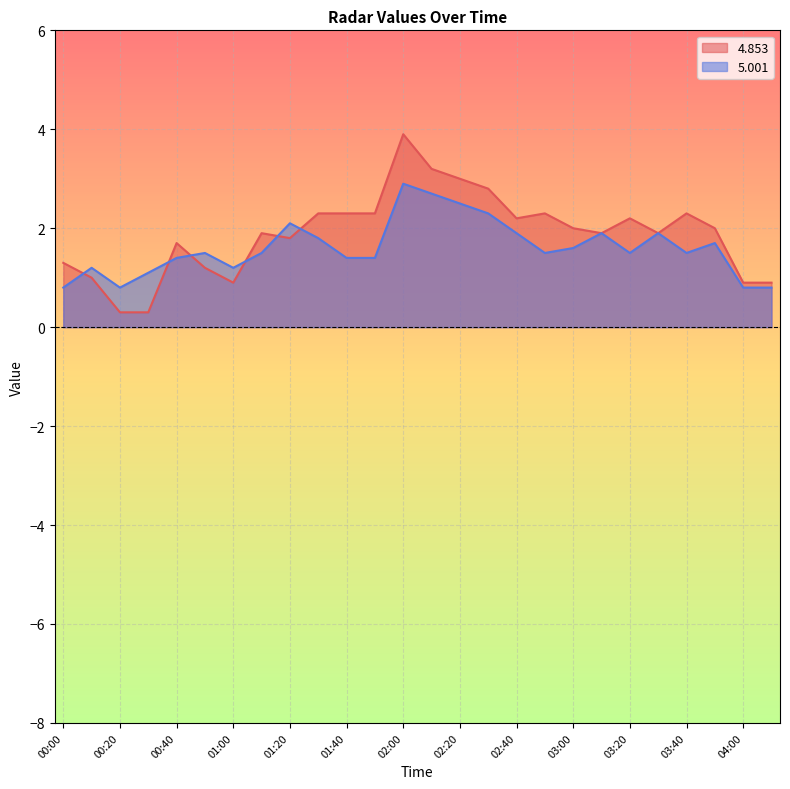

Rank the series by their average value, from lowest to highest.

5.001, 4.853